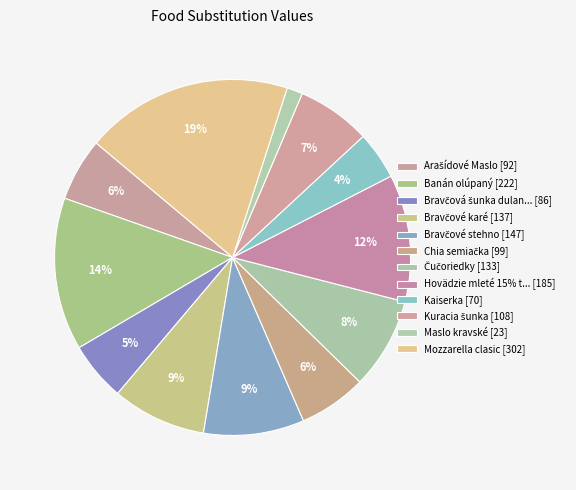

Count the number of slices in the pie.

12